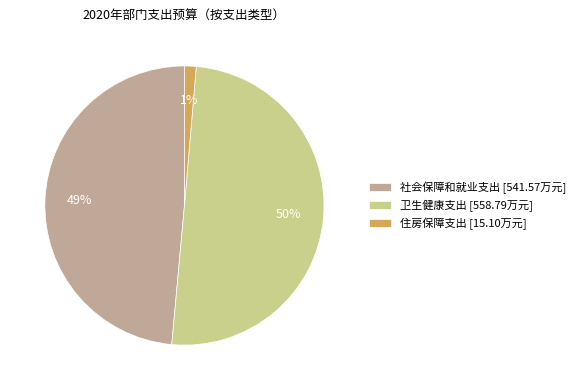

Do 卫生健康支出 [558.79万元] and 住房保障支出 [15.10万元] together represent more than half of the pie?

Yes